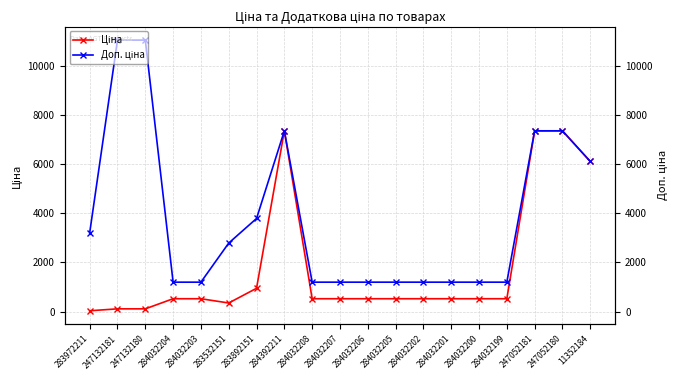

Which series has the widest spread of values?

Доп. ціна